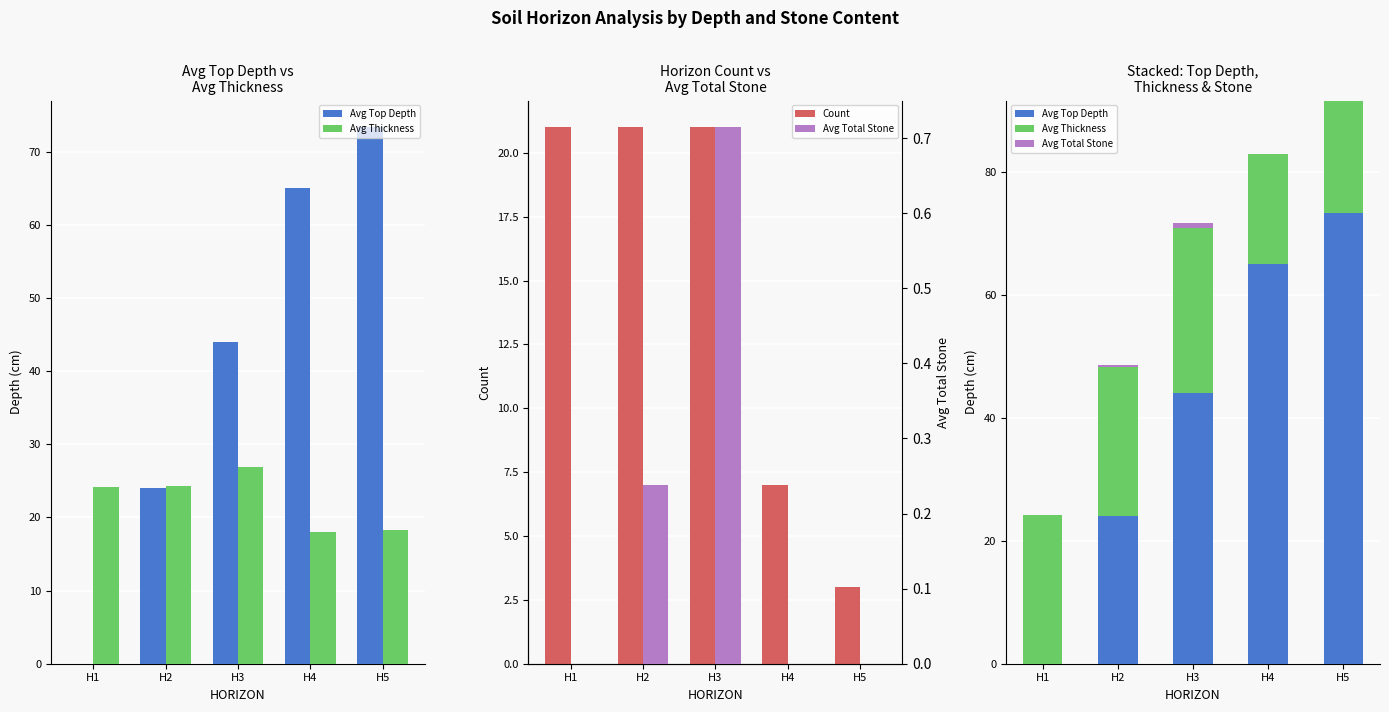

At how many categories does at least one series exceed 1?

5